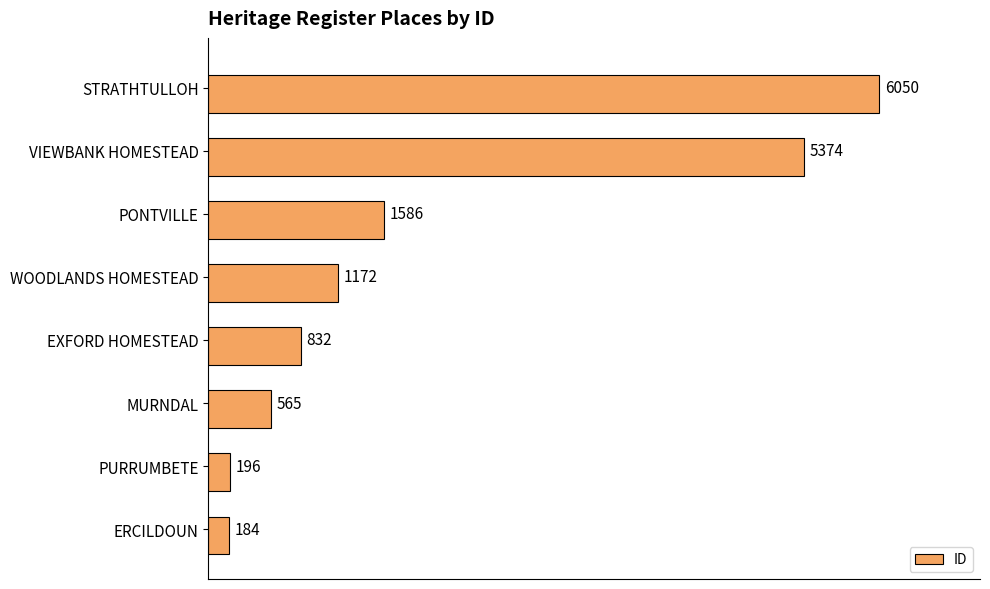

What is the average value?

1995